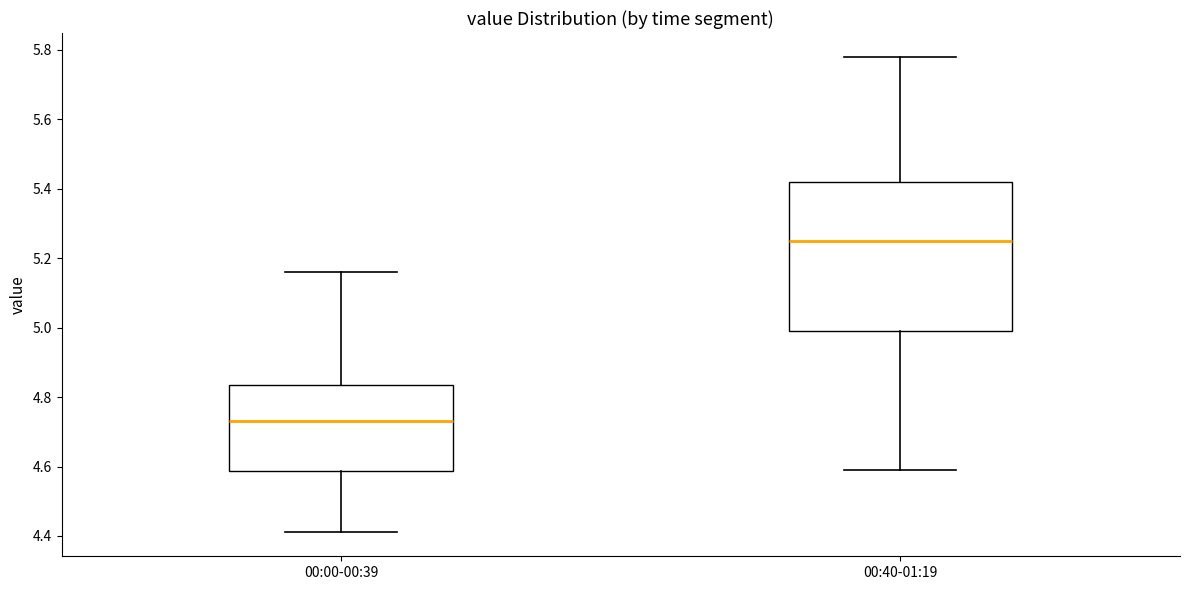

Reading left to right, read every box against the y-axis: the position of its median line, the range the box covers, and the ends of its whiskers. The values are not printed on the chart, so give them approximately, as read against the axis.

00:00-00:39: median 4.74, box 4.58 to 4.84, whiskers 4.42 to 5.16
00:40-01:19: median 5.26, box 5.00 to 5.42, whiskers 4.60 to 5.78